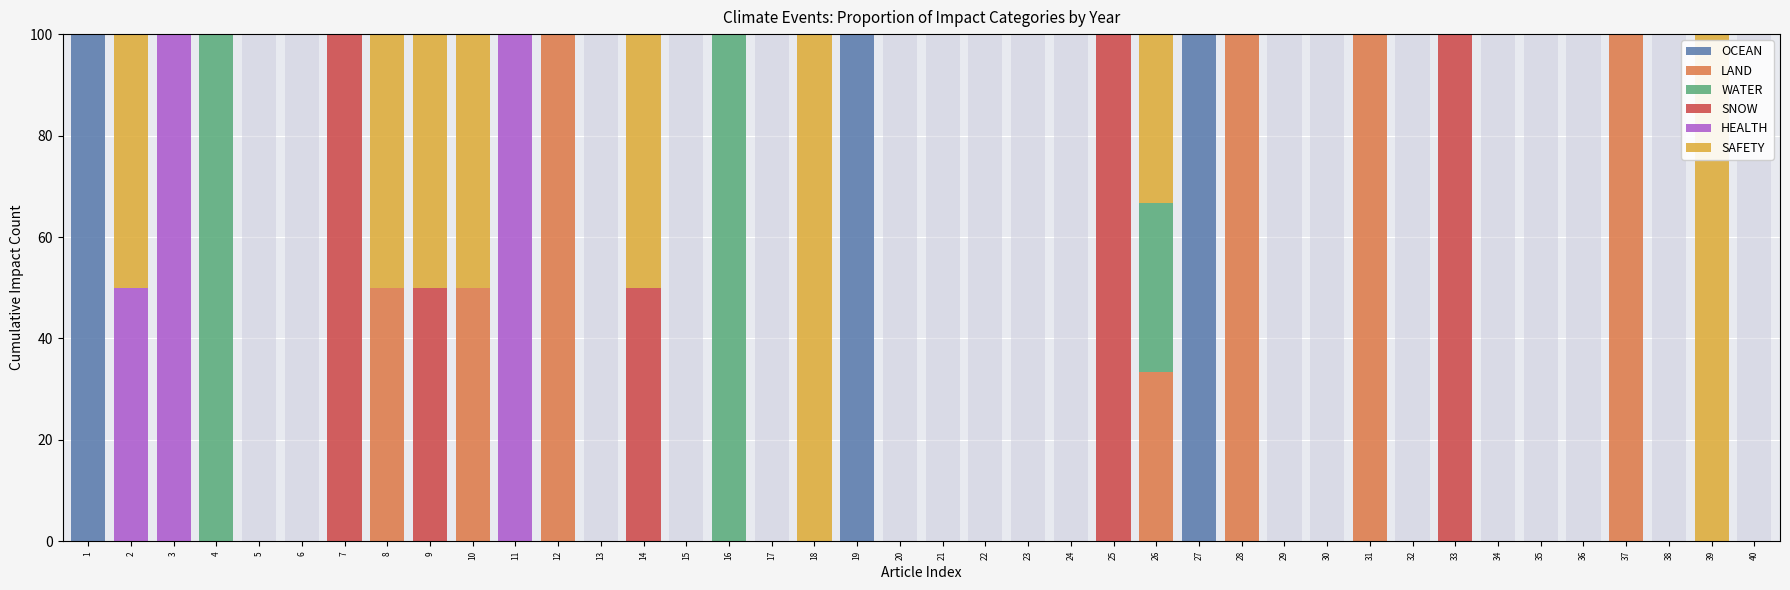

How many categories are shown in the chart?

40